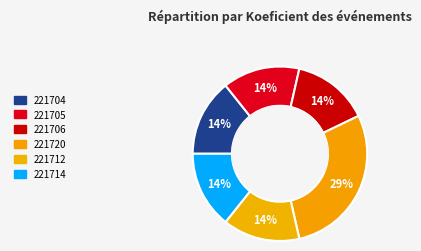

What percentage is NOT represented by 221720?

71.4%